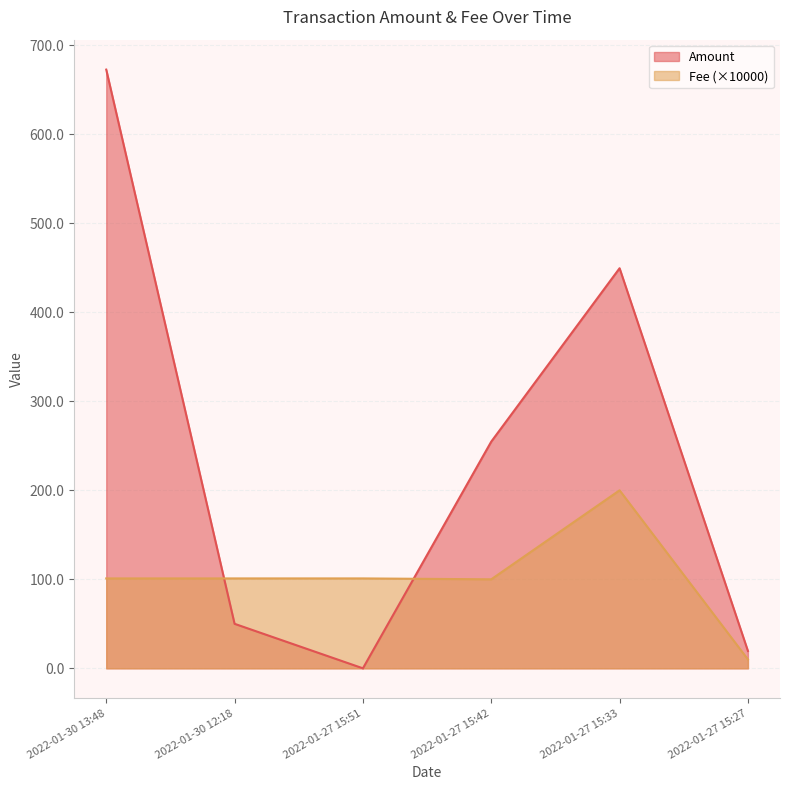

What is the minimum value for Fee?

10.0